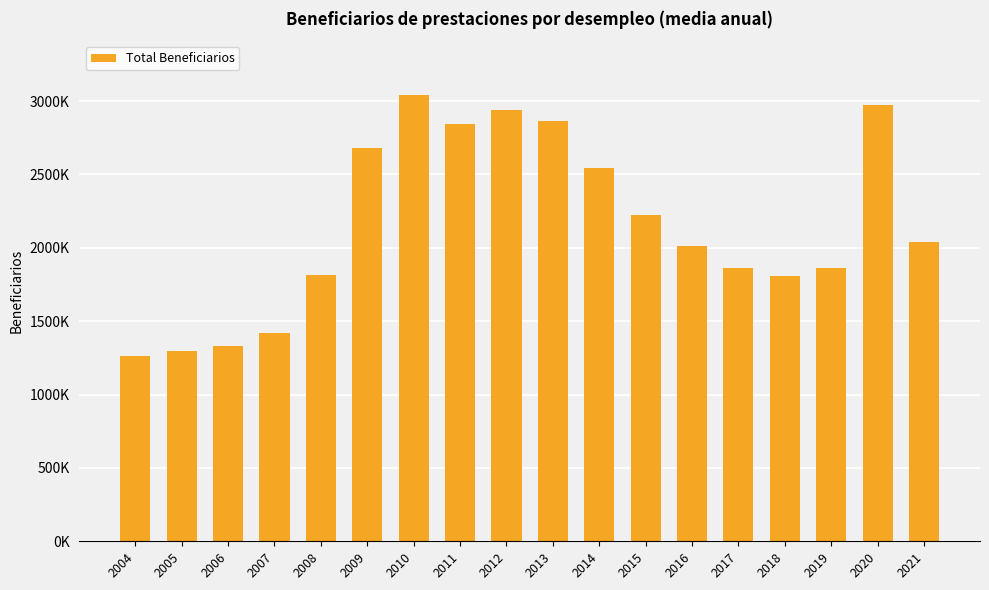

Does the chart contain any negative values?

No